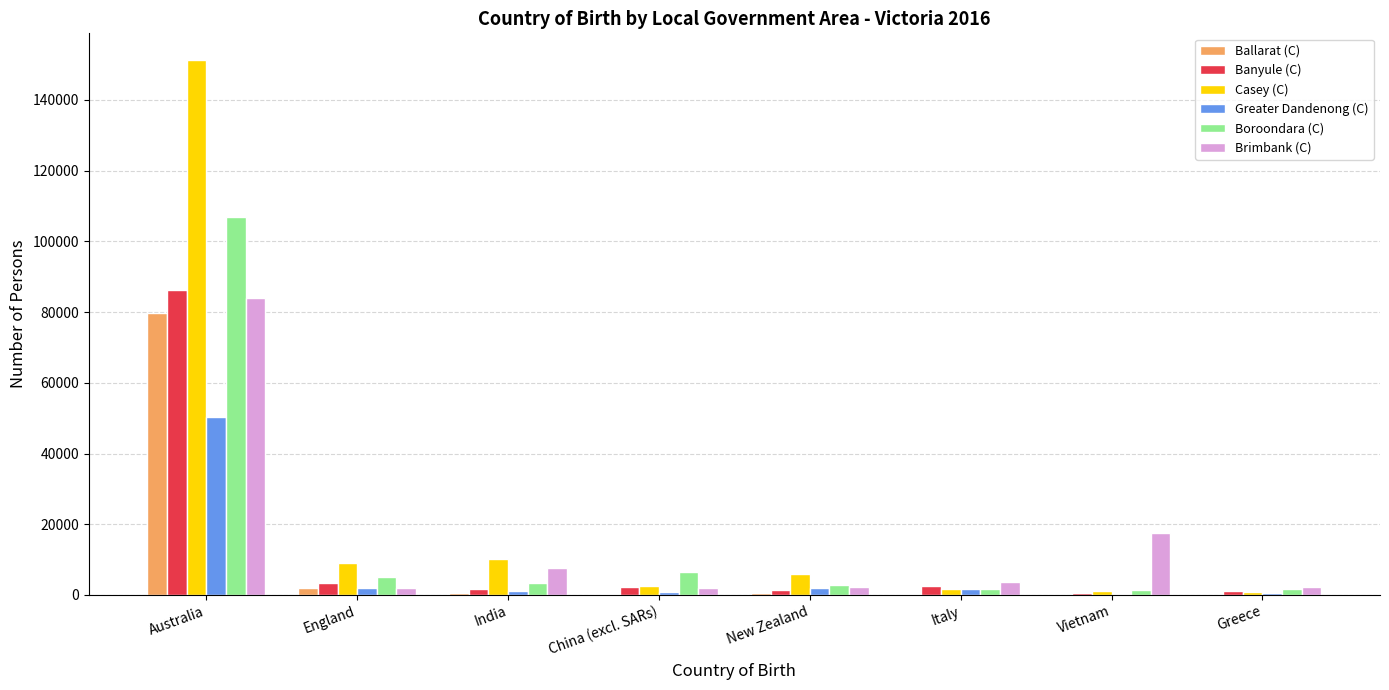

At which label does Greater Dandenong (C) reach its peak?

Australia